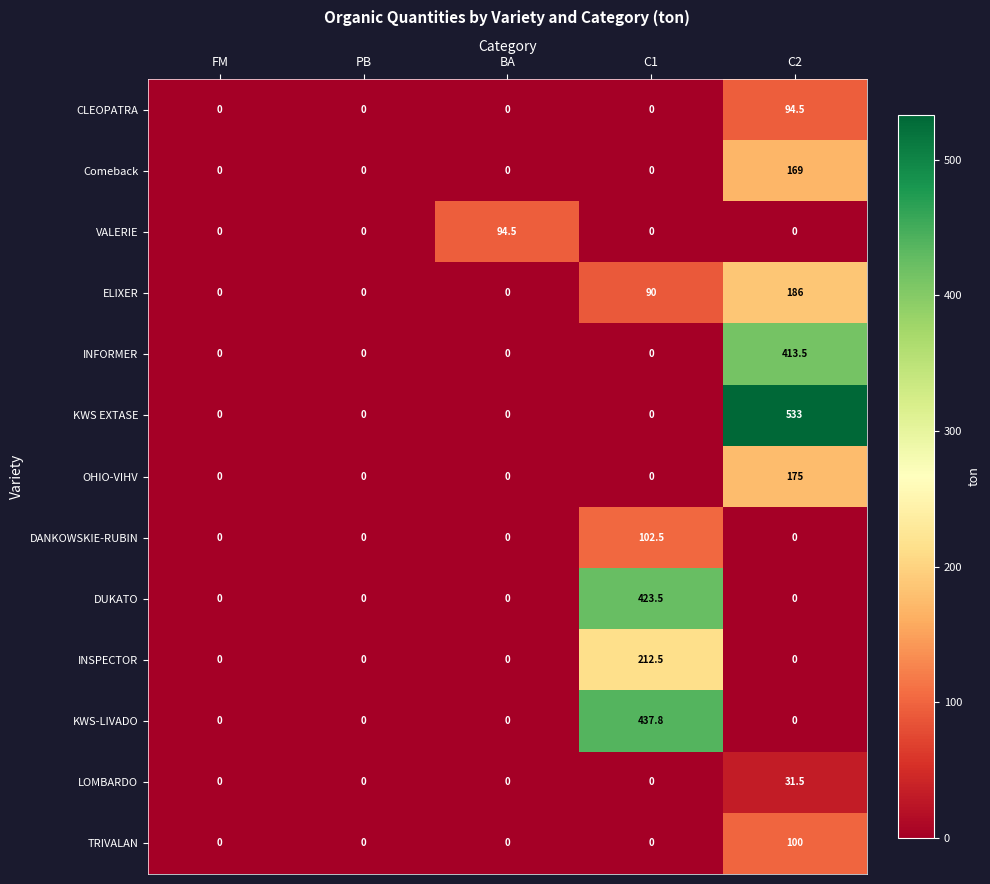

The value of KWS EXTASE at BA is 0.0. True or false?

True